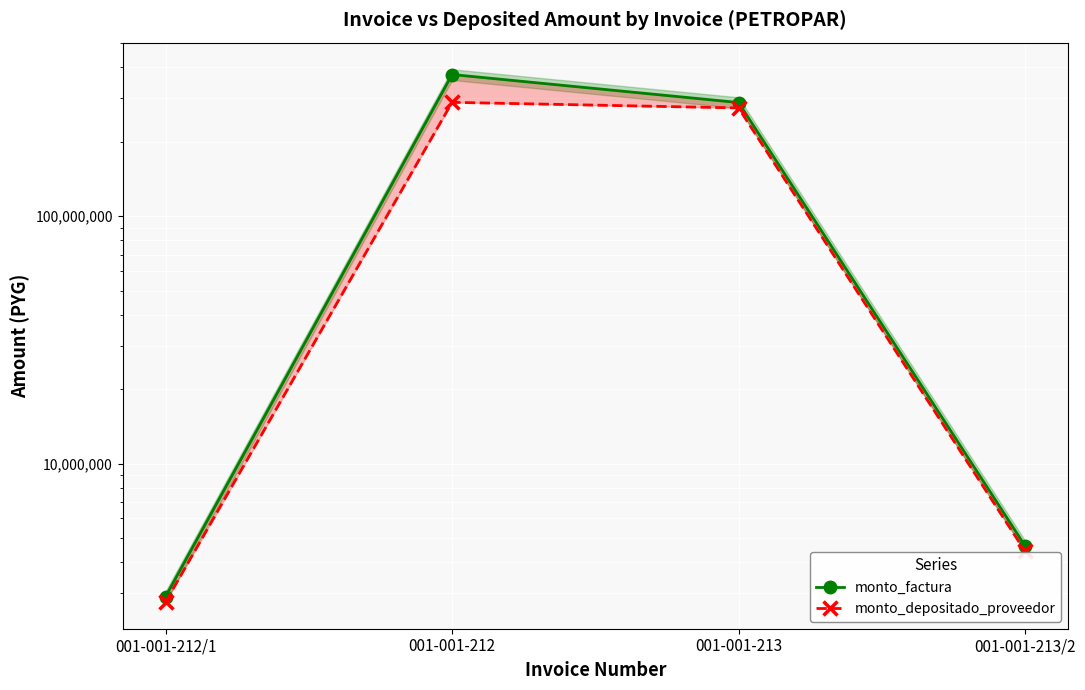

List the series in order of their overall mean, highest first.

monto_factura, monto_depositado_proveedor